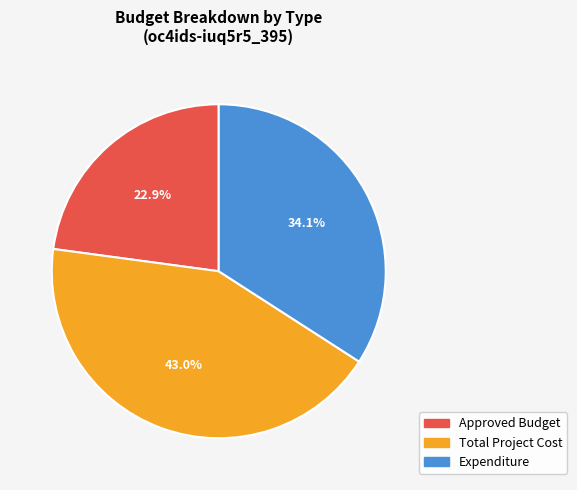

Is Total Project Cost the majority of the pie?

No